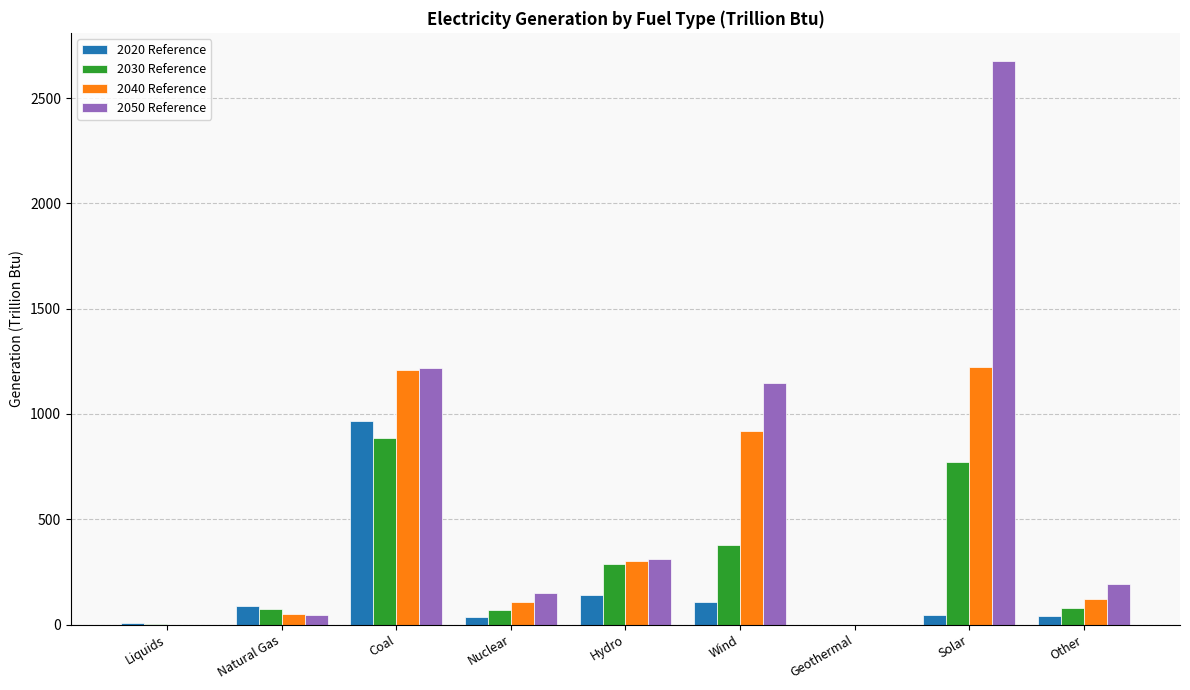

Which series has the largest total across all categories?

2050 Reference